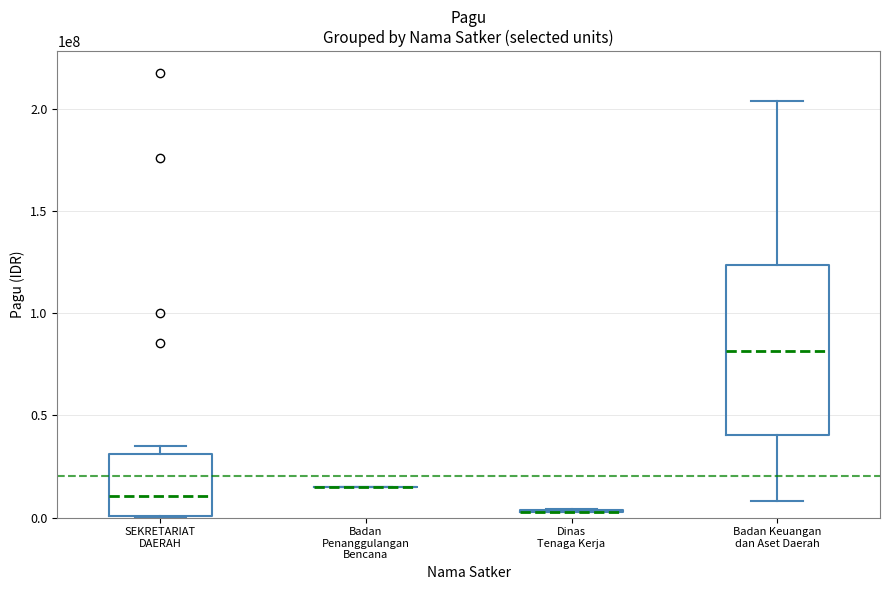

Reading right to left, what are all the values shown in this chart?

12200000	99958000	15957000	9500000	2500000	175952000	11950000	400000	400000	2500000	85366000	34750000	217200000	400000	400000	2500000	20650000	400000